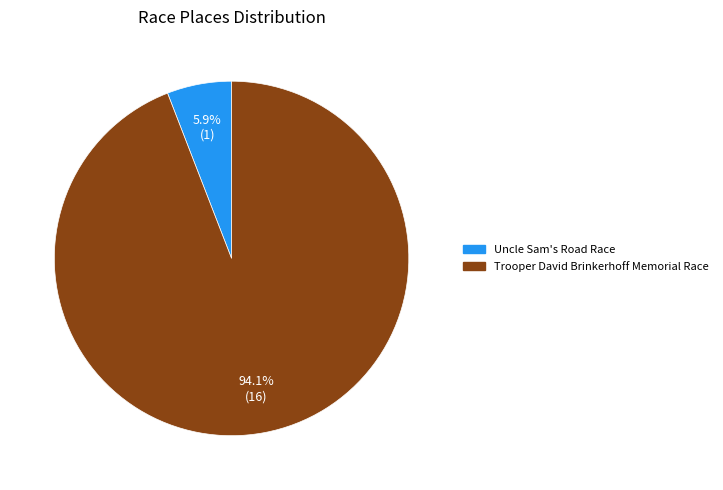

True or false: Uncle Sam's Road Race accounts for 17% of the total.

False